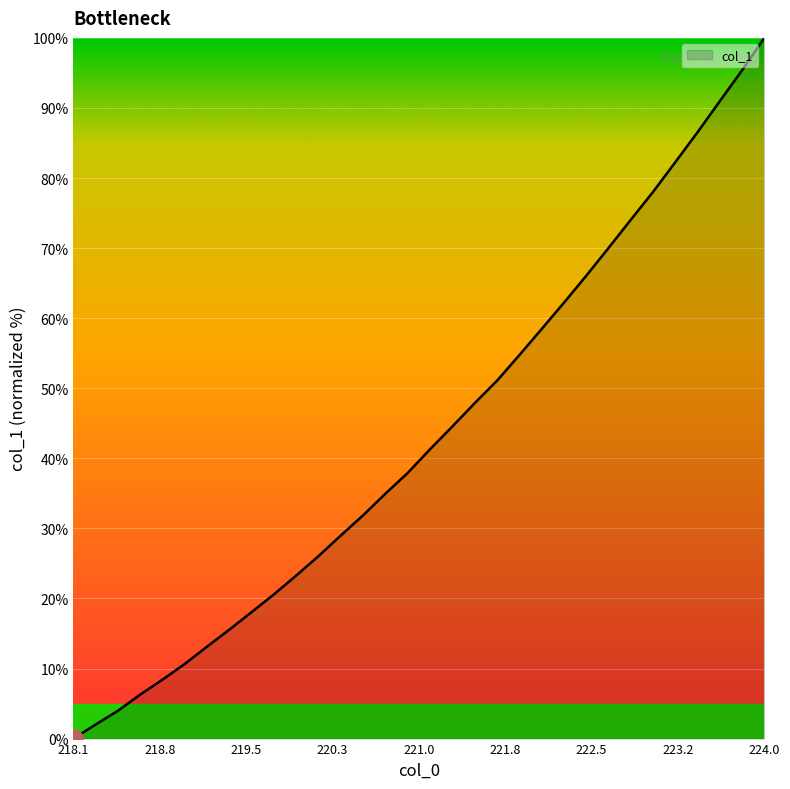

What is the difference between the maximum and minimum values?

100.0